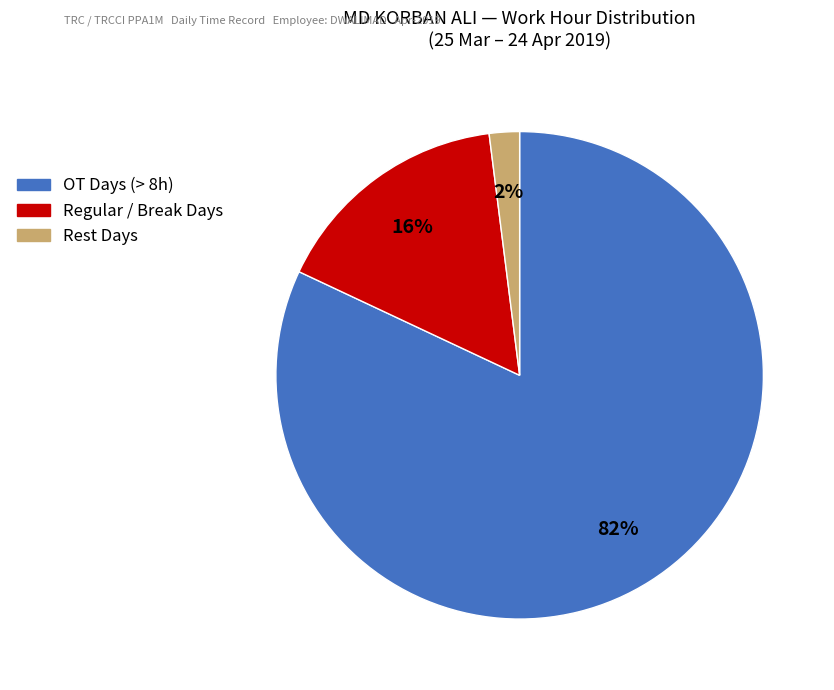

Is there a majority slice in this chart?

Yes